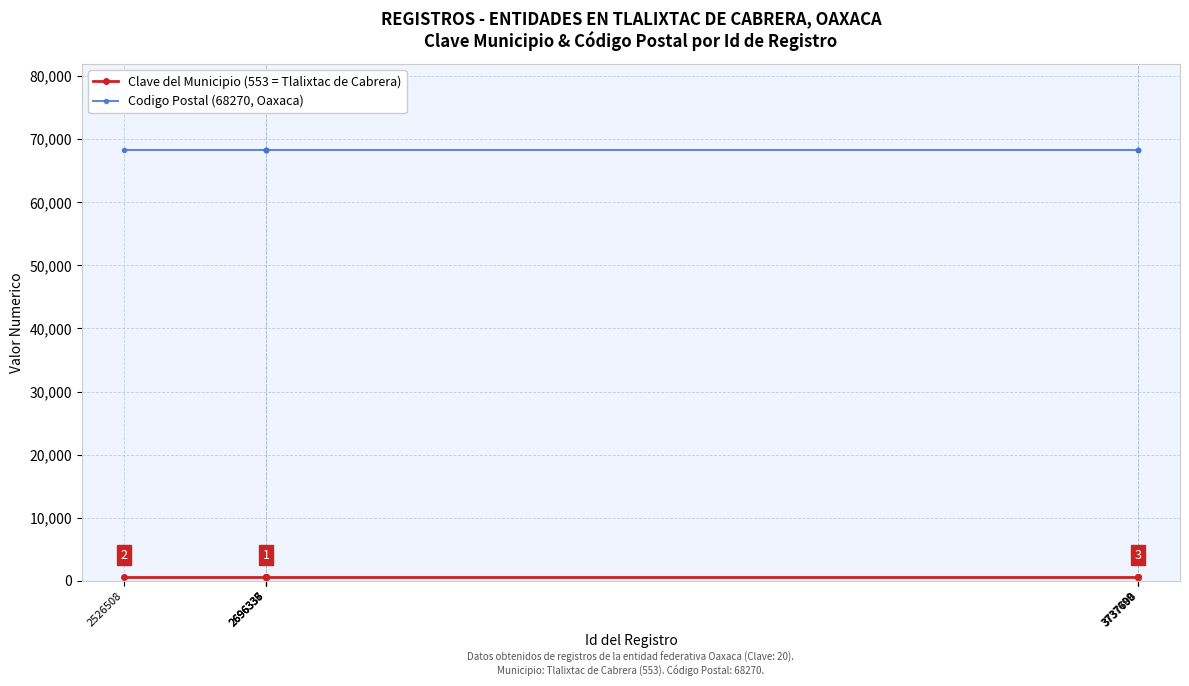

Which series has the largest total across all categories?

Codigo Postal (68270, Oaxaca)